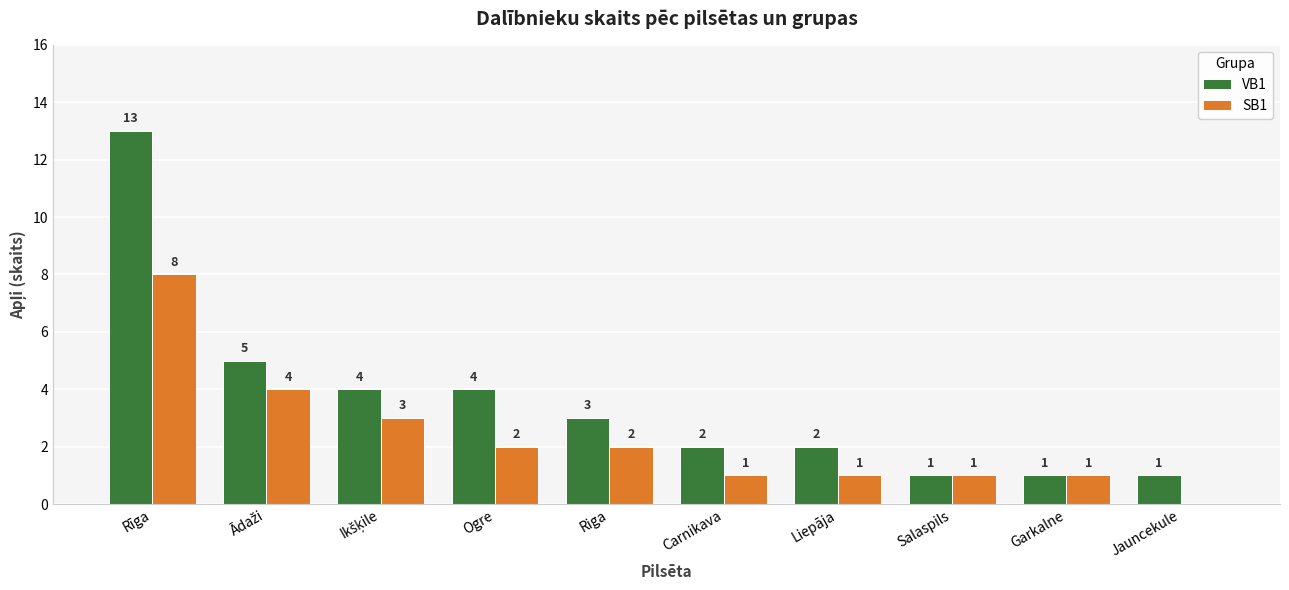

Which series changed the most between Garkalne and Jauncekule?

SB1